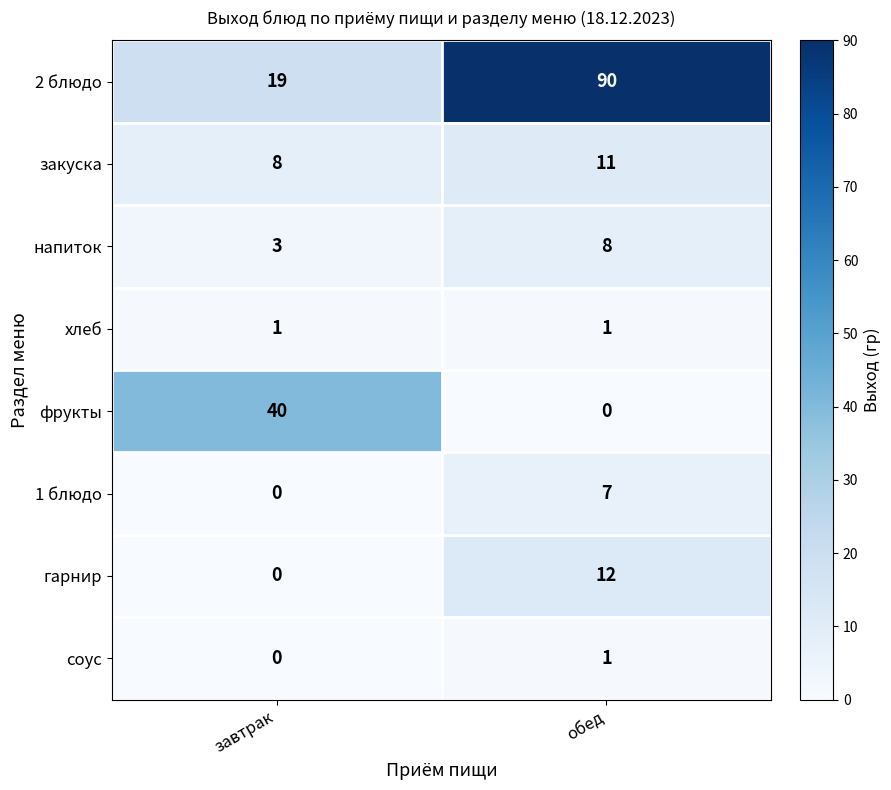

Which series has the widest spread of values?

2 блюдо